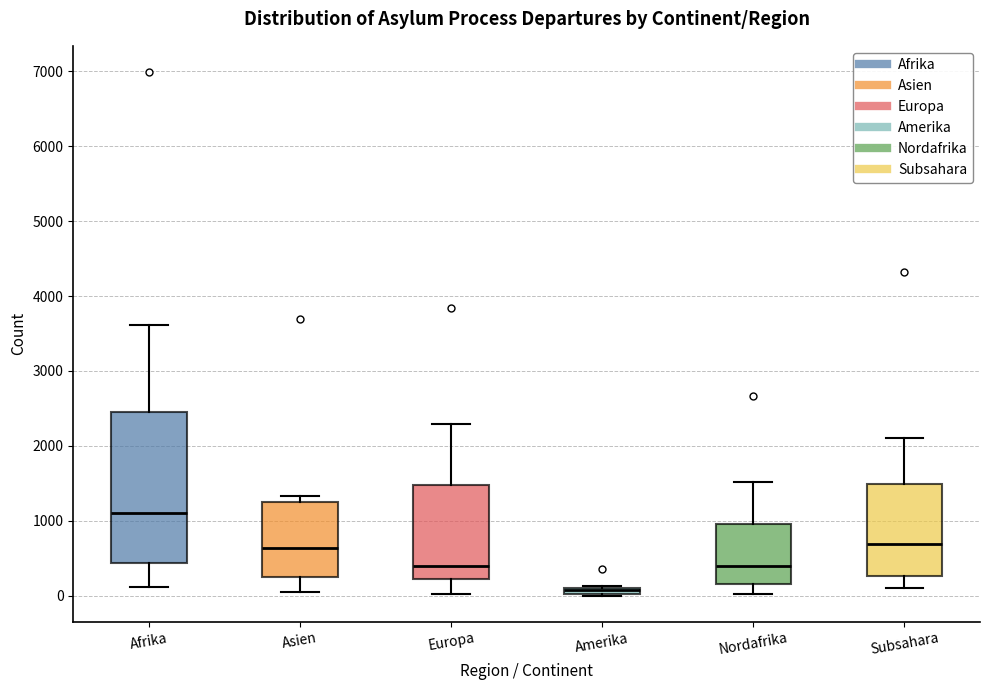

Where is the lower edge of the box for Amerika on the y-axis? The values are not printed on the chart, so give them approximately, as read against the axis.

0